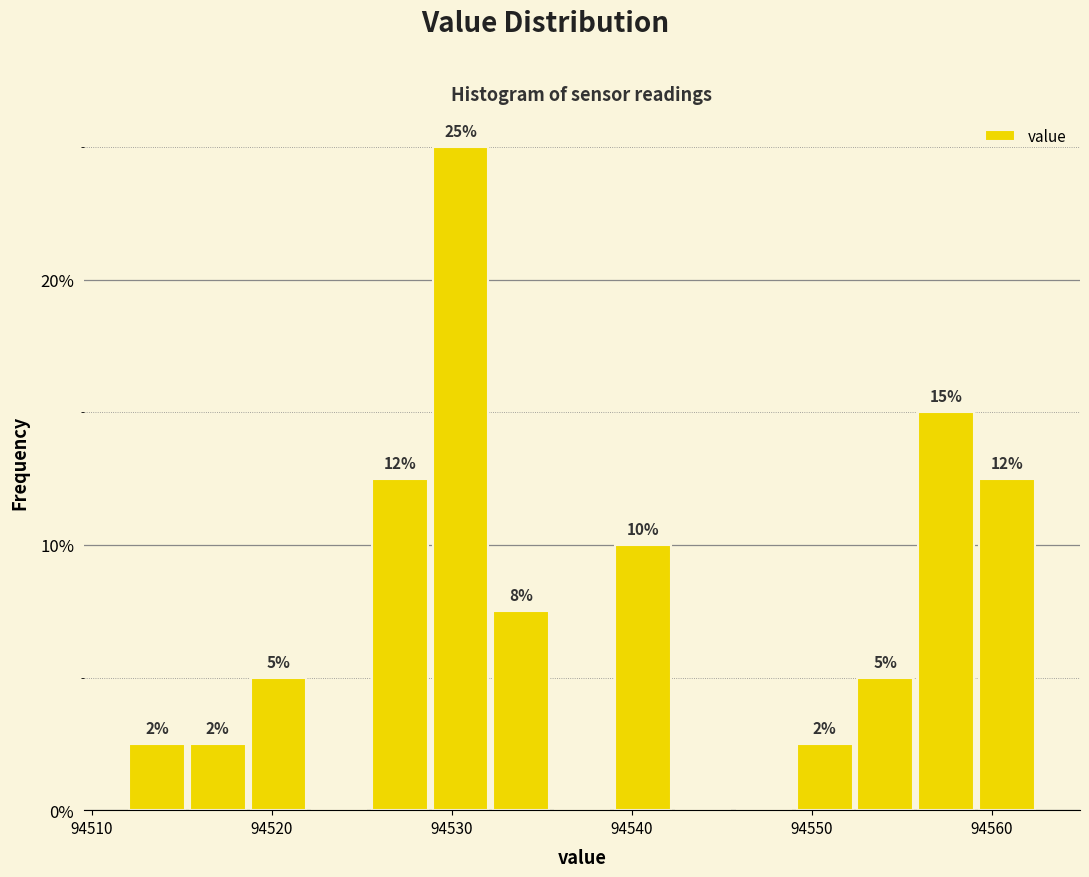

Read against the x-axis, roughly where is the centre of the tallest bar?

94530